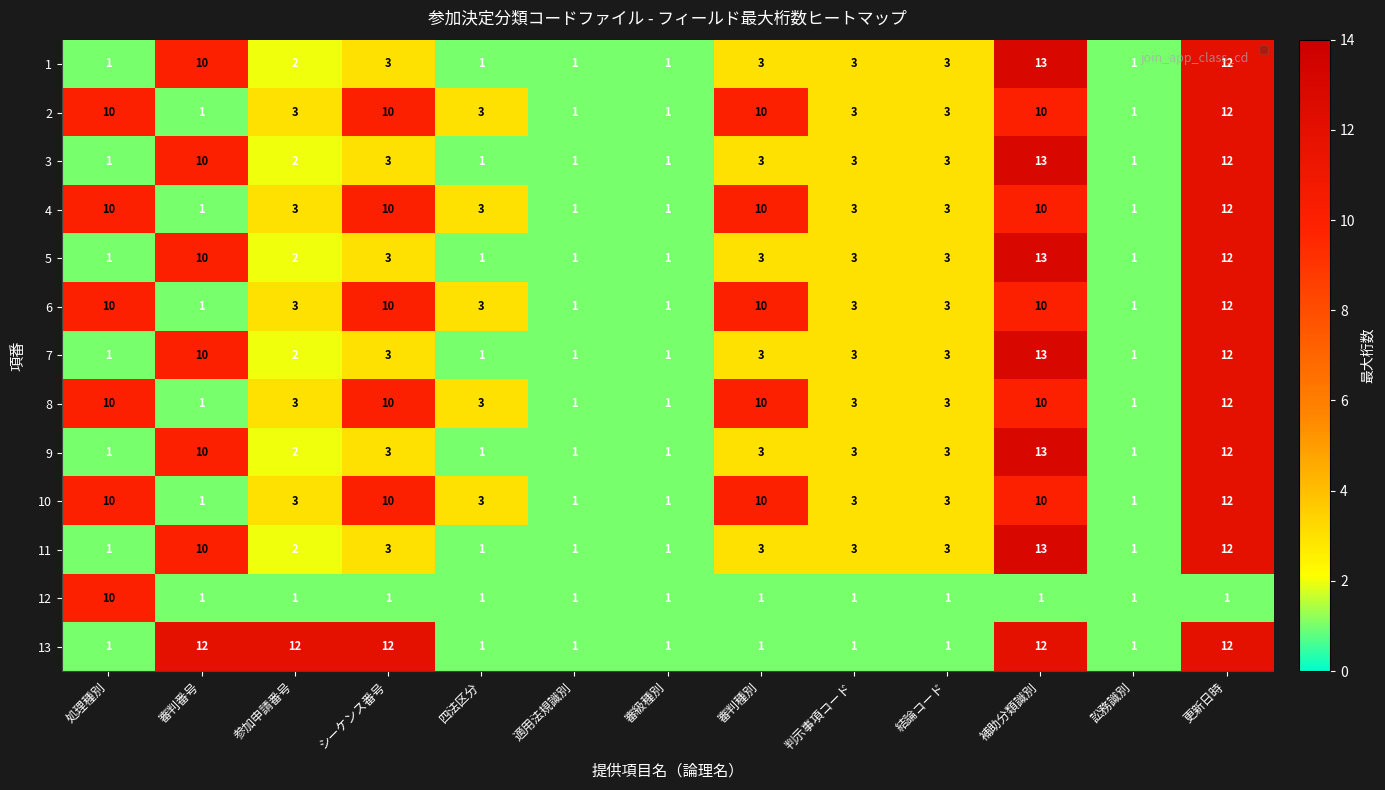

Is it true that 8 equals 1 at 審級種別?

True